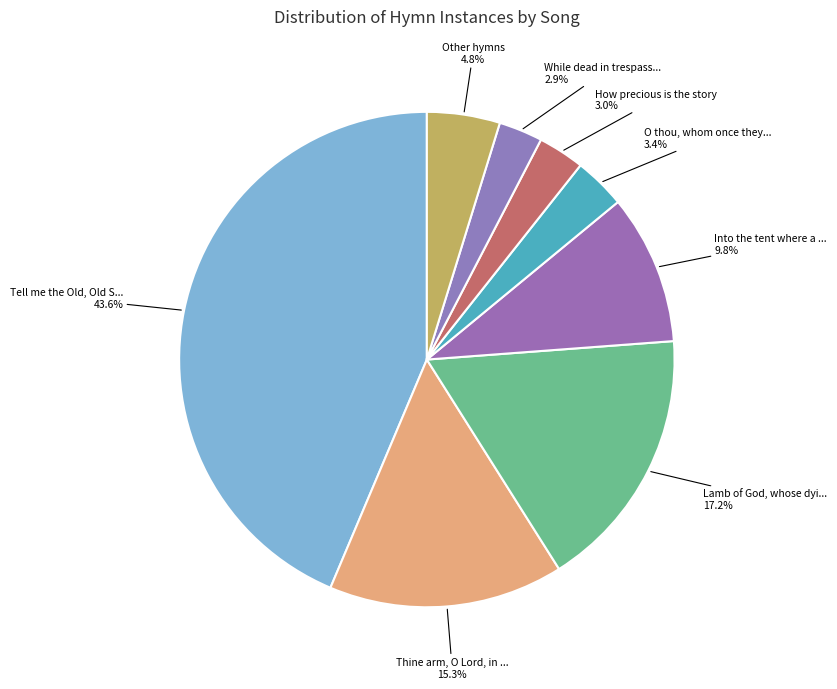

Is there any slice that represents more than half of the pie?

No